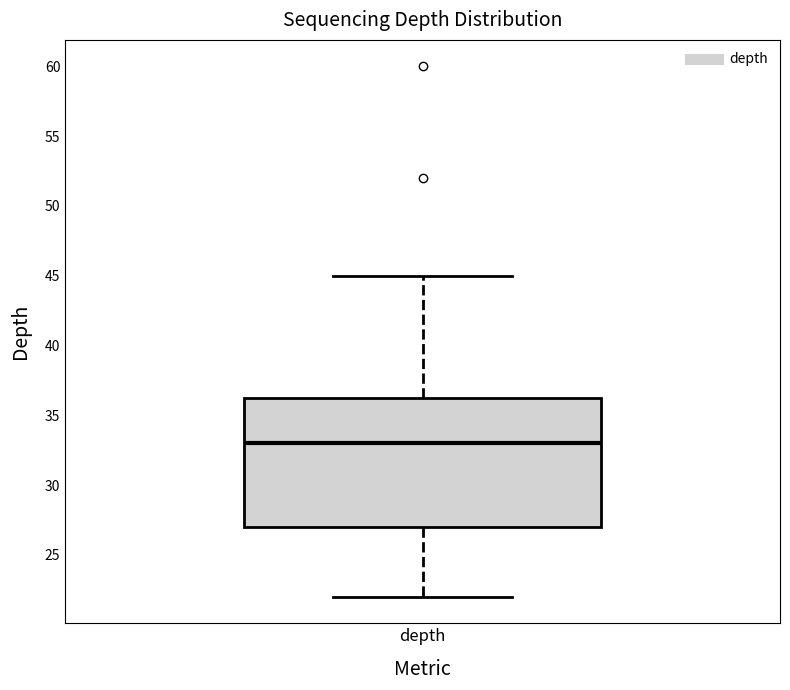

Read this box plot against the y-axis: the position of the median line, the range covered by the box, and the ends of both whiskers. The values are not printed on the chart, so give them approximately, as read against the axis.

median 33.0, box 27.0 to 36.5, whiskers 22.0 to 45.0